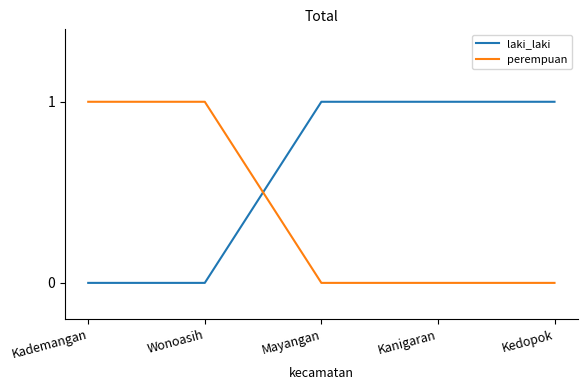

Read the perempuan value at Kademangan.

1